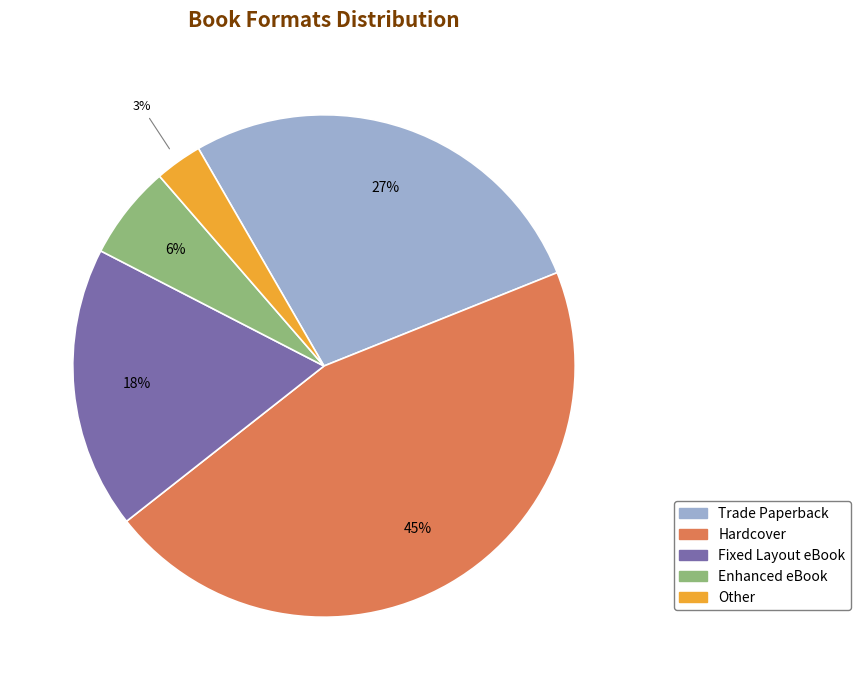

What percentage is the Other slice, to the nearest percent?

3%